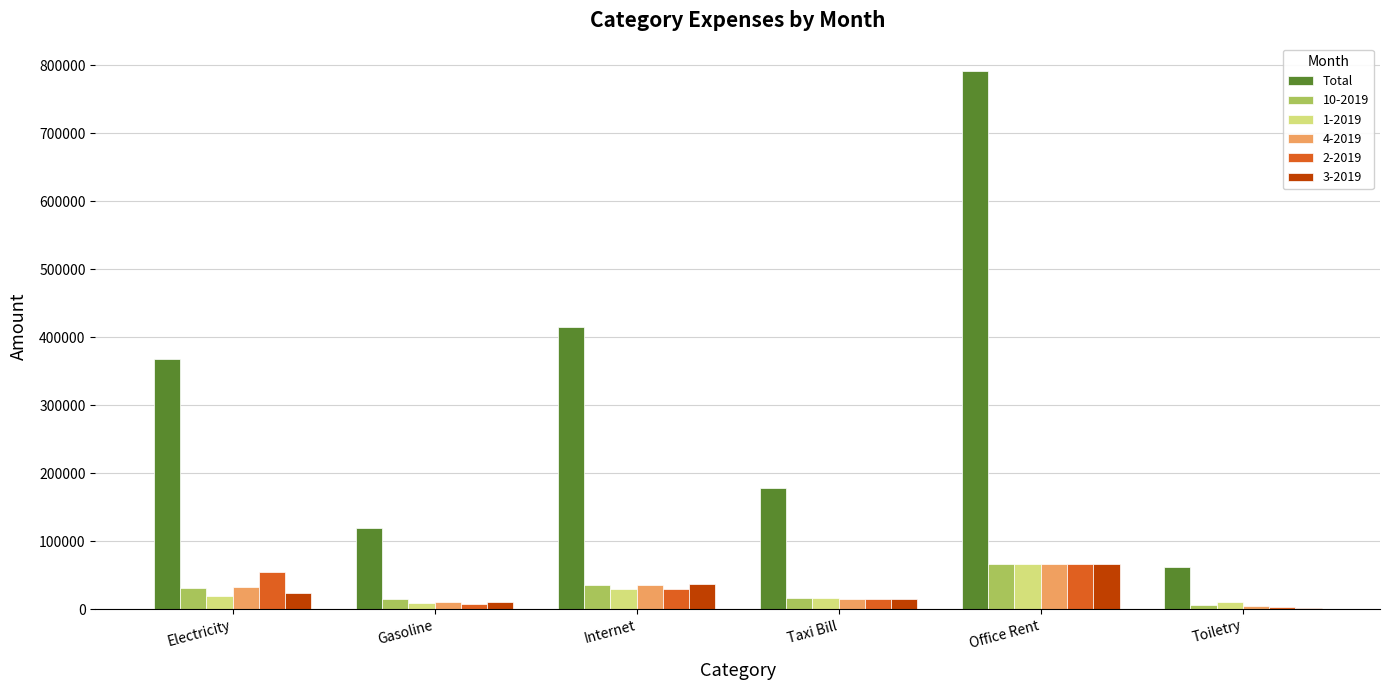

What is the greatest value displayed?

792000.0